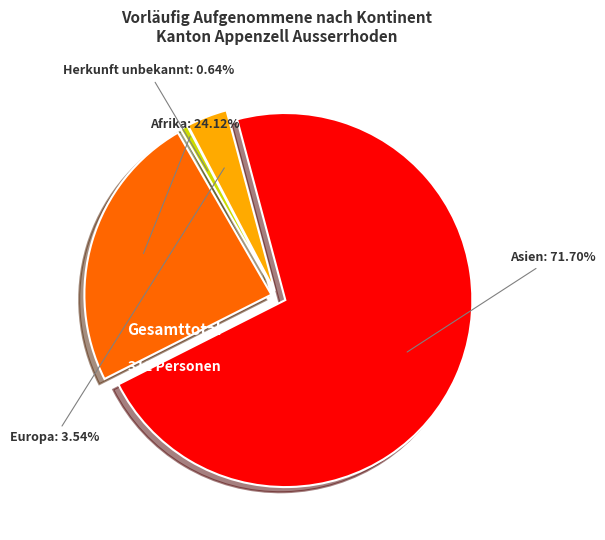

What percentage is the Europa slice, to the nearest percent?

4%